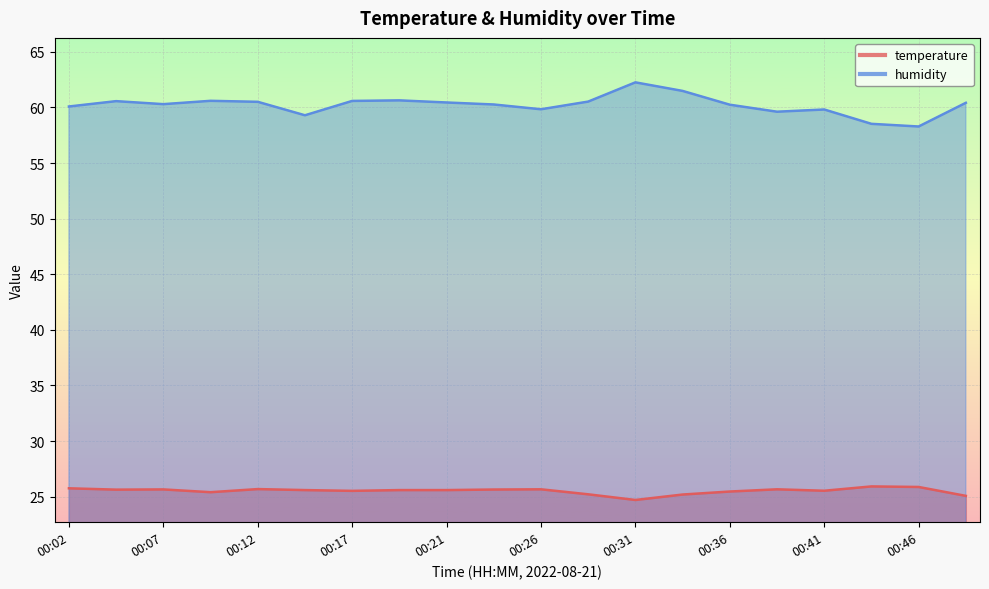

Where does the humidity series first go above 60?

00:02